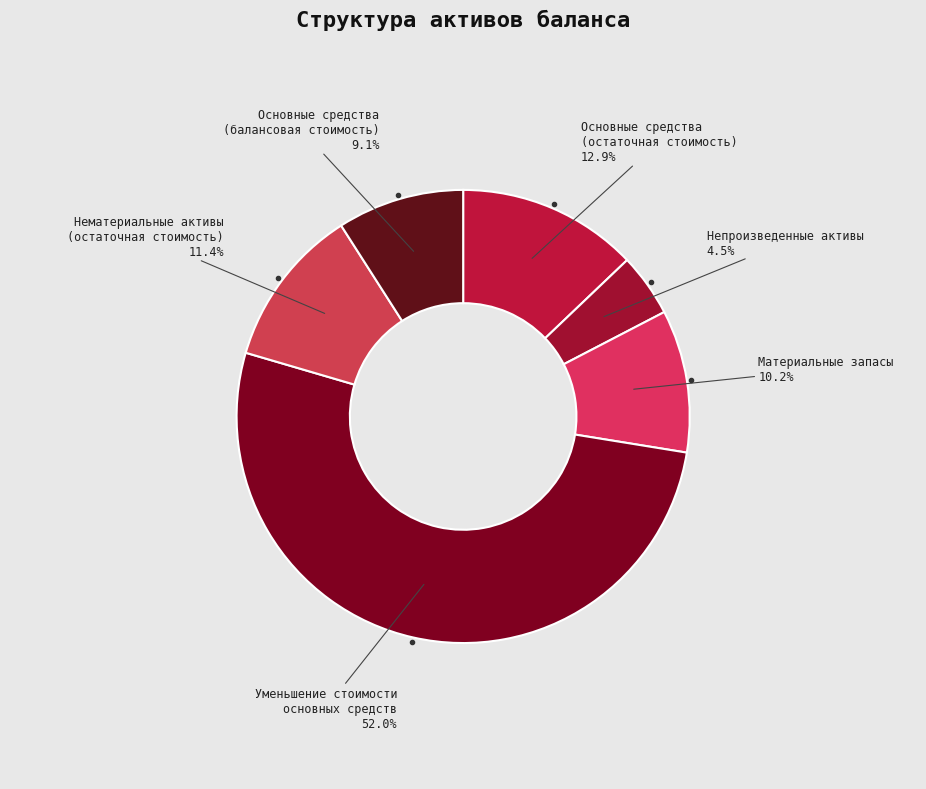

Count the number of slices in the pie.

6